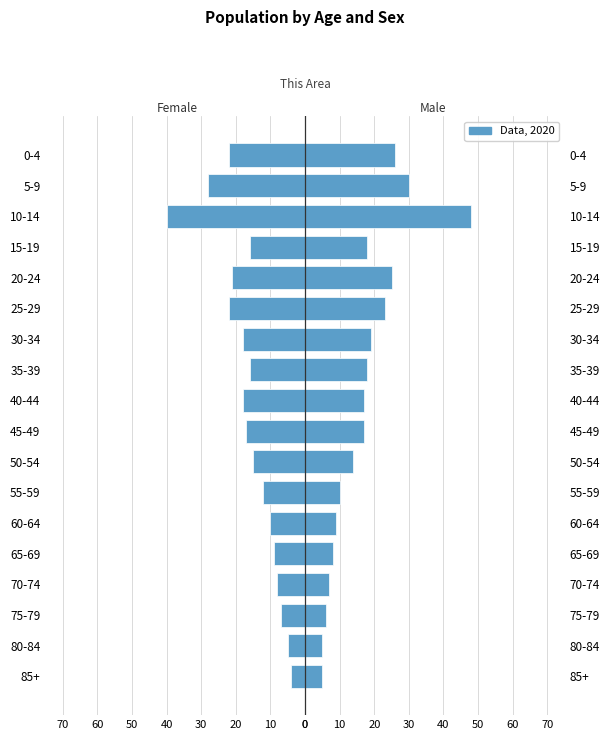

Does the chart contain stacked bars?

No